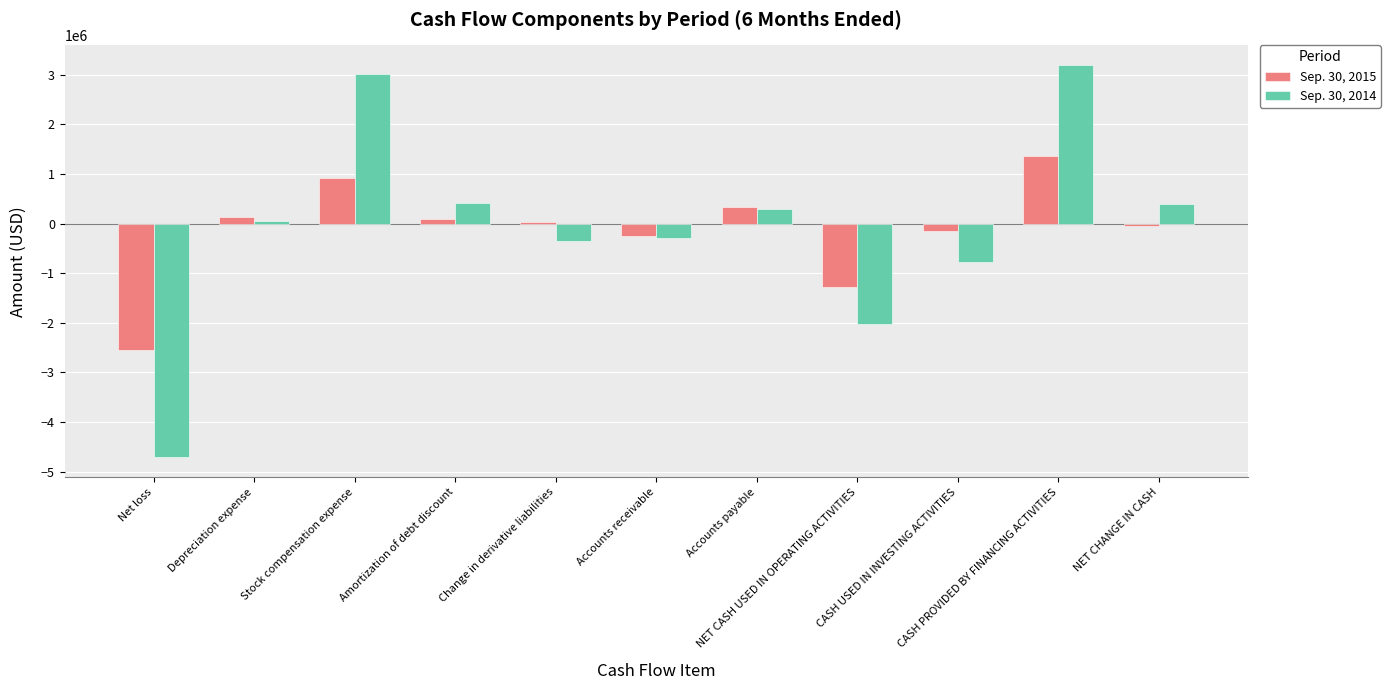

At Accounts receivable, list the series in order from largest to smallest.

Sep. 30, 2015, Sep. 30, 2014